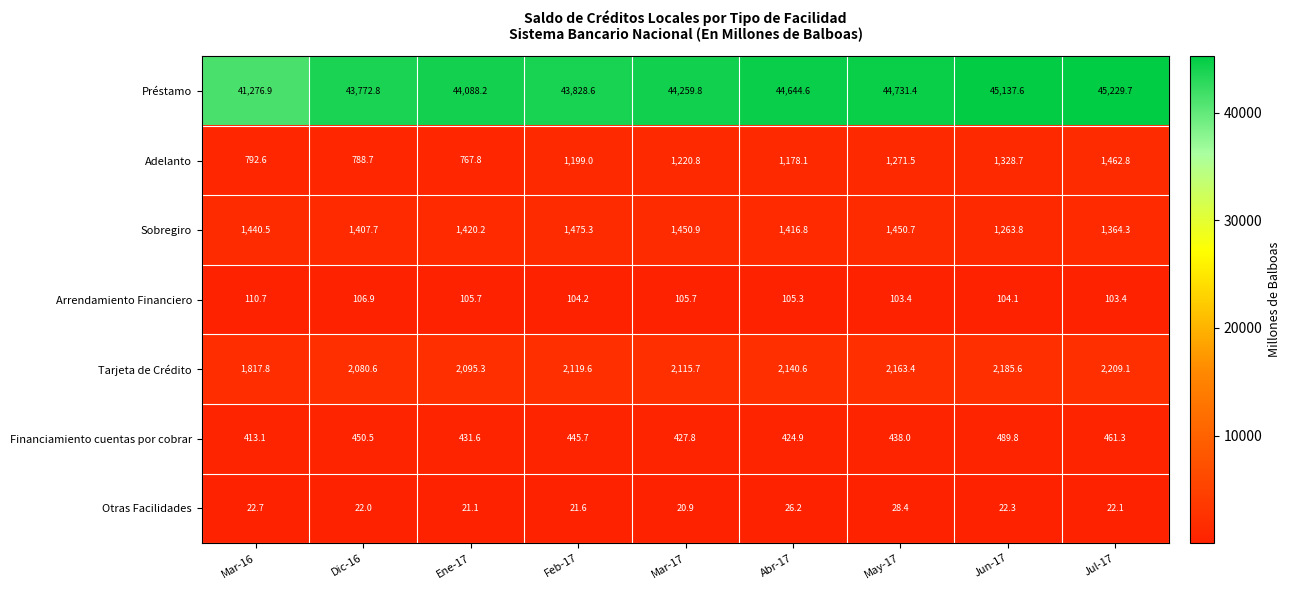

What is the total value across all series at Dic-16?

48629.2